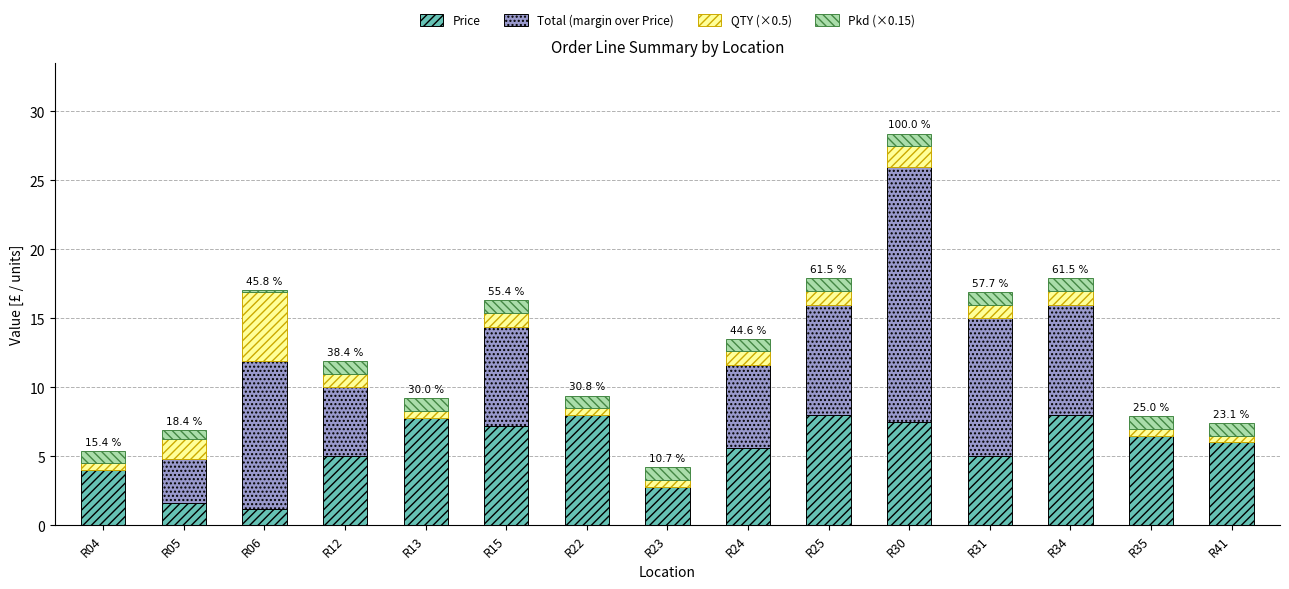

At which category is the sum across all series the highest?

R30